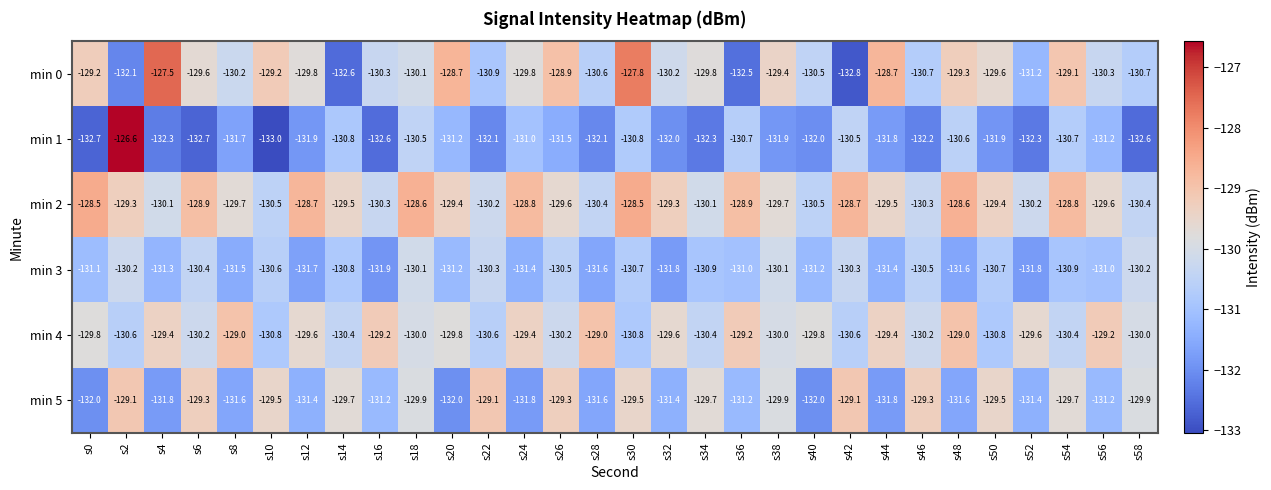

The value of min 2 at s28 is -130.4. True or false?

True